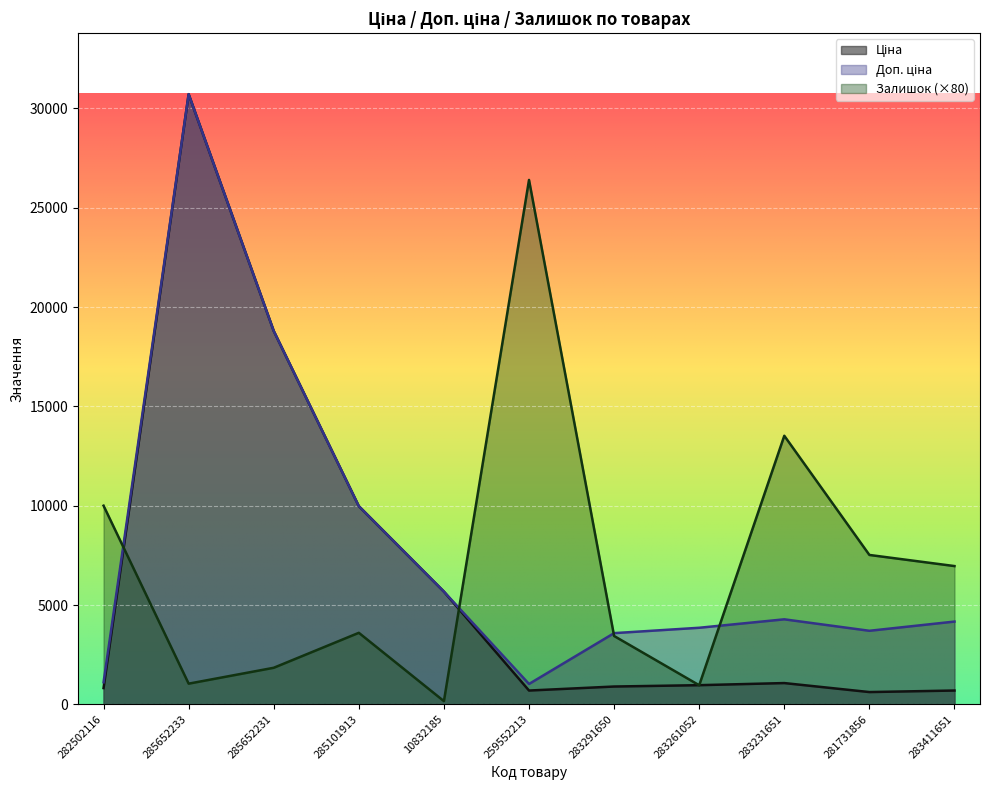

What position from the left is 281731856?

10